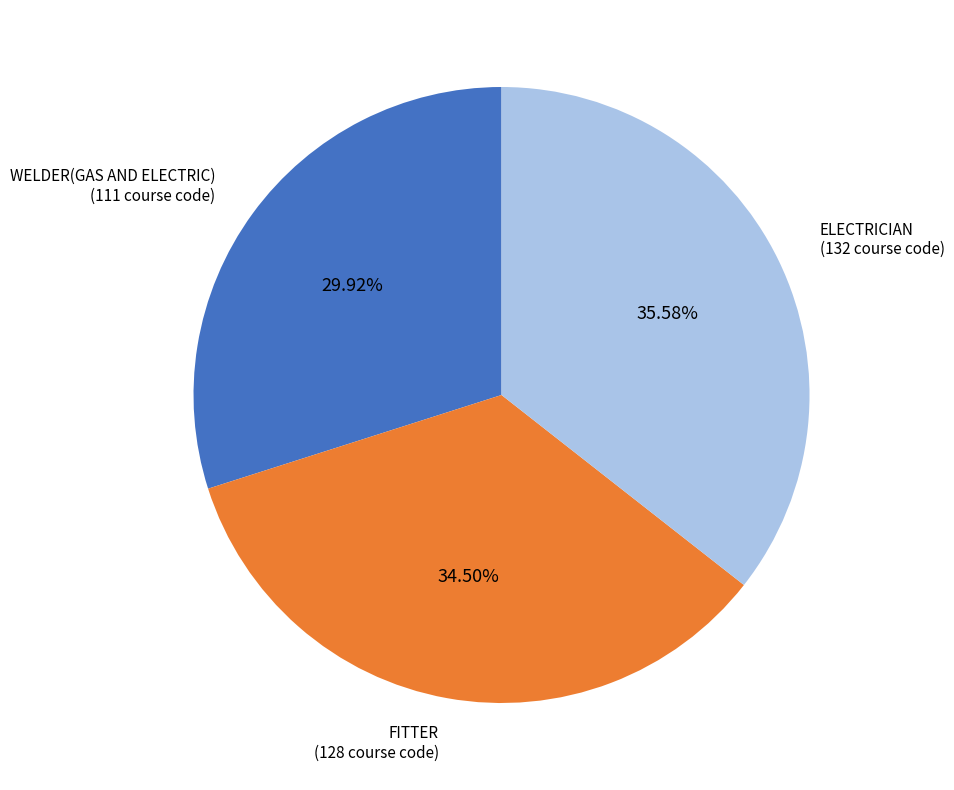

To the nearest percent, what is the average slice percentage?

33%